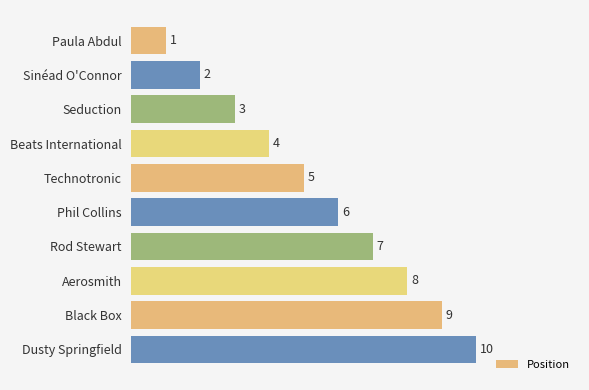

Approximately how many times larger is the value at Phil Collins compared to Technotronic?

1.2